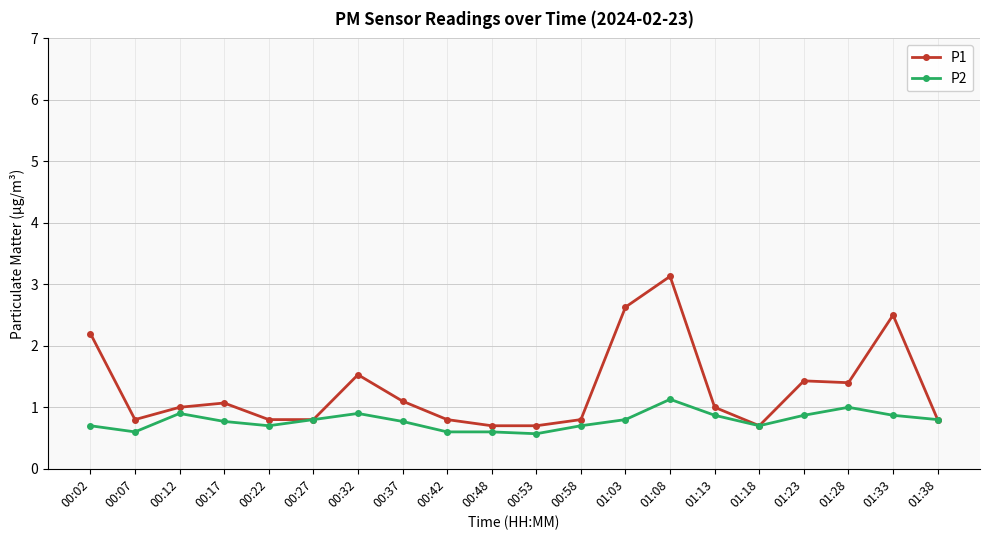

Which series has the largest range (max minus min)?

P1